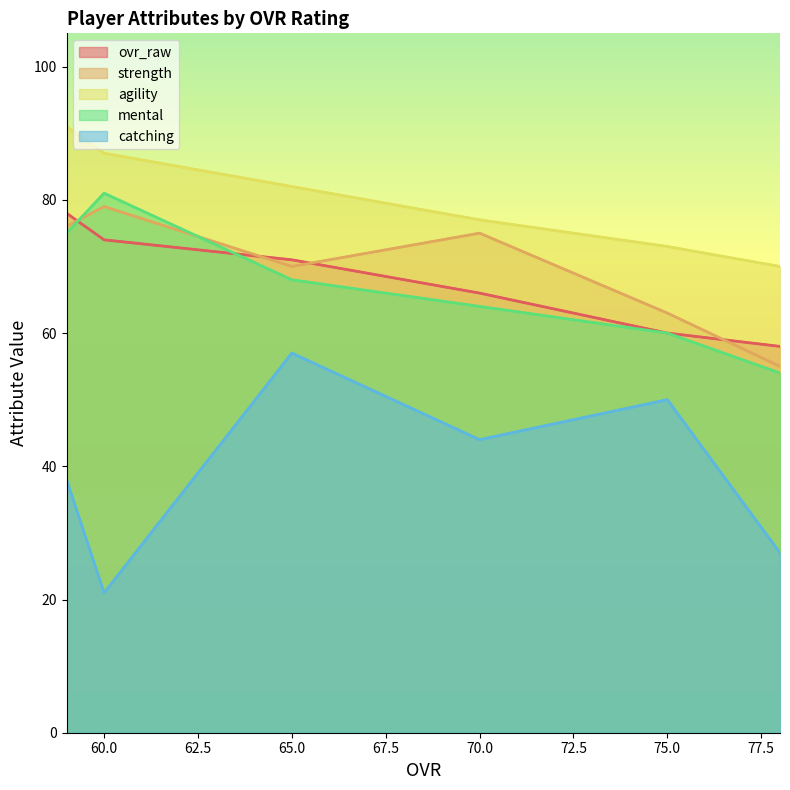

At how many categories does at least one series exceed 54?

6